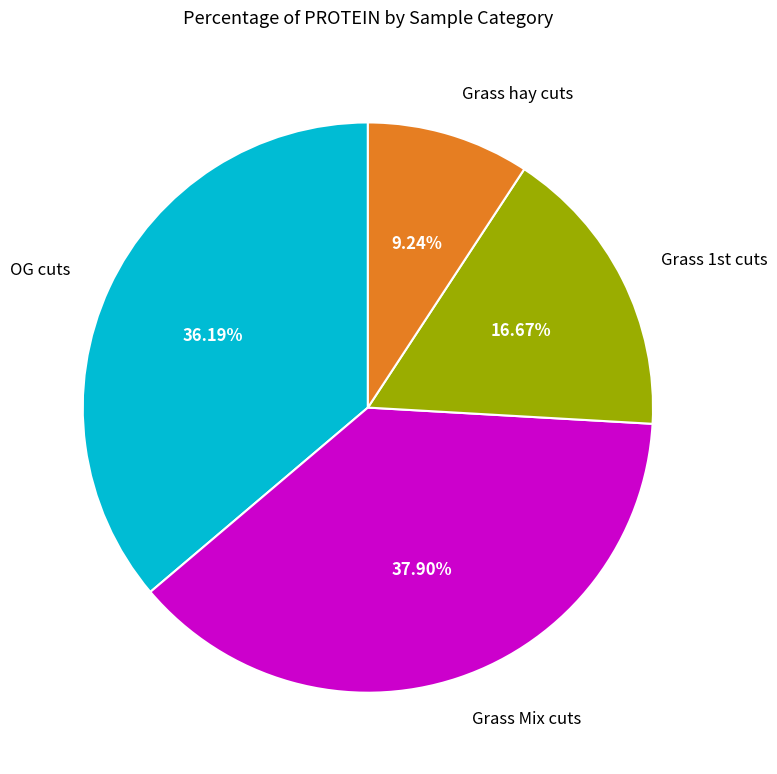

What is the ratio of the value at Grass hay cuts to the value at OG cuts?

0.3